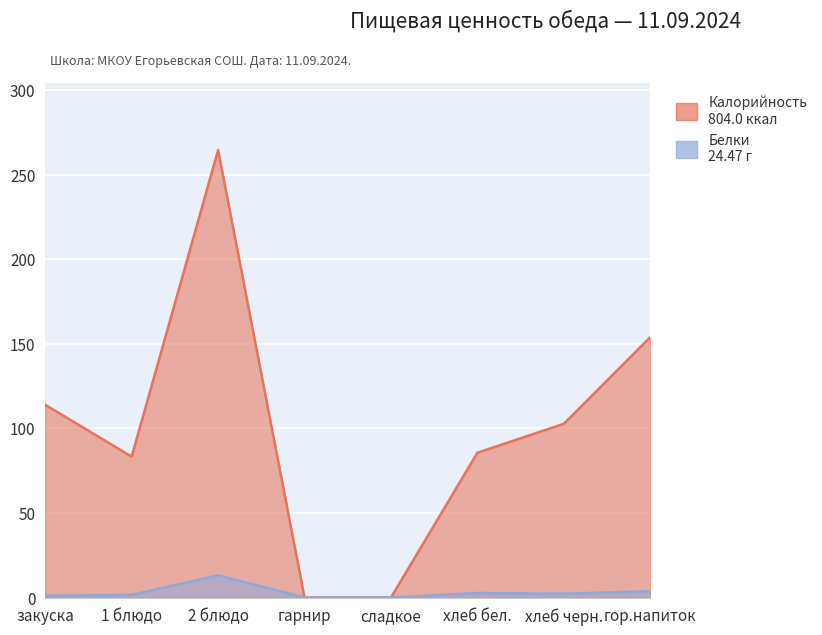

True or false: Калорийность and Белки intersect in this chart.

False